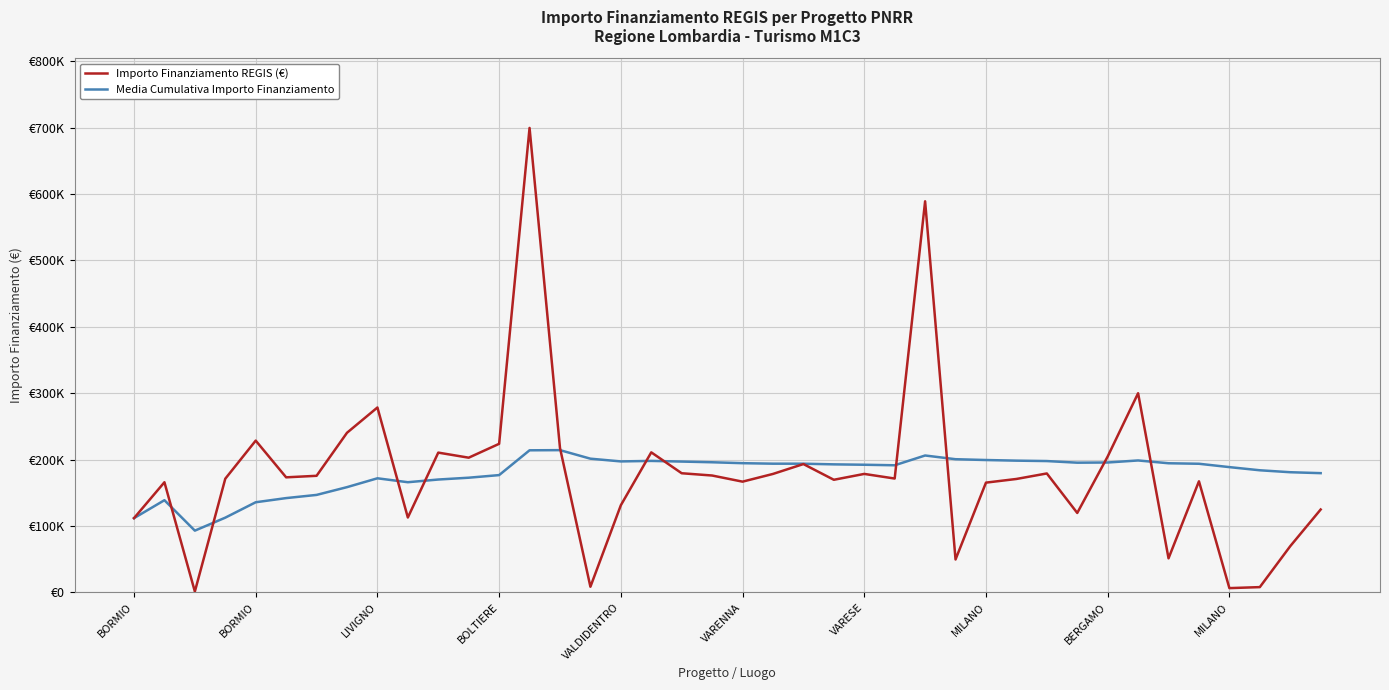

What are all the series names shown in the legend?

Importo Finanziamento REGIS (€), Media Cumulativa Importo Finanziamento